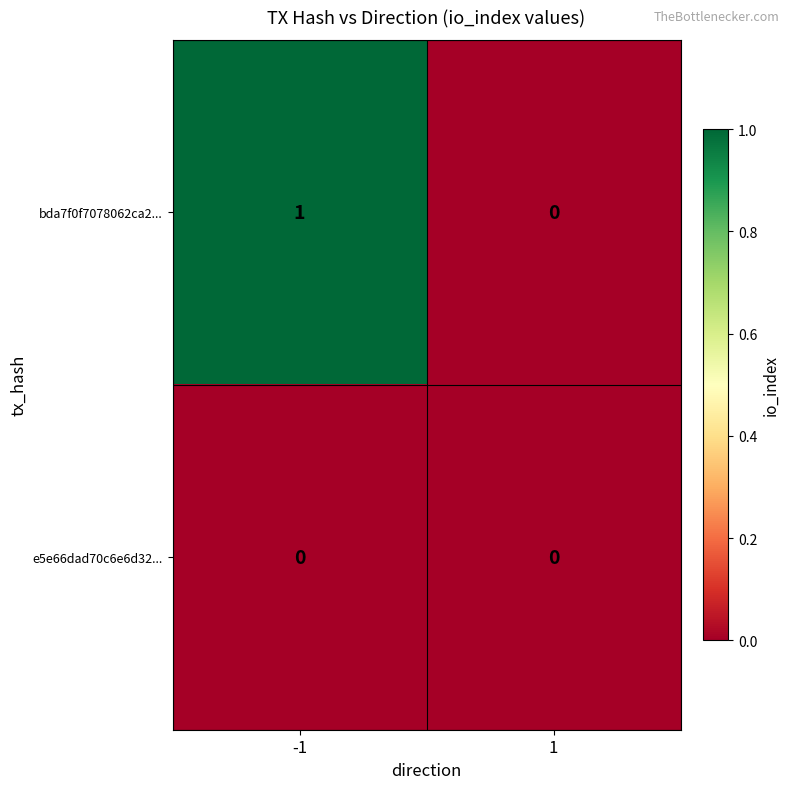

Which series has the largest total across all categories?

bda7f0f7078062ca2...